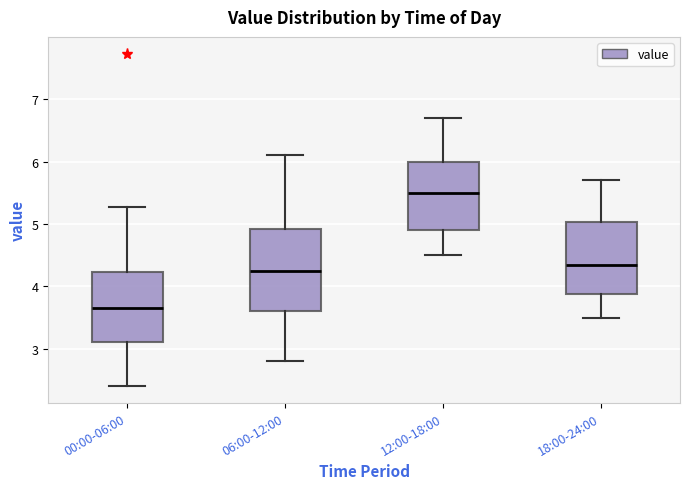

Comparing the boxes themselves (not the whiskers), which one is the tallest?

06:00-12:00